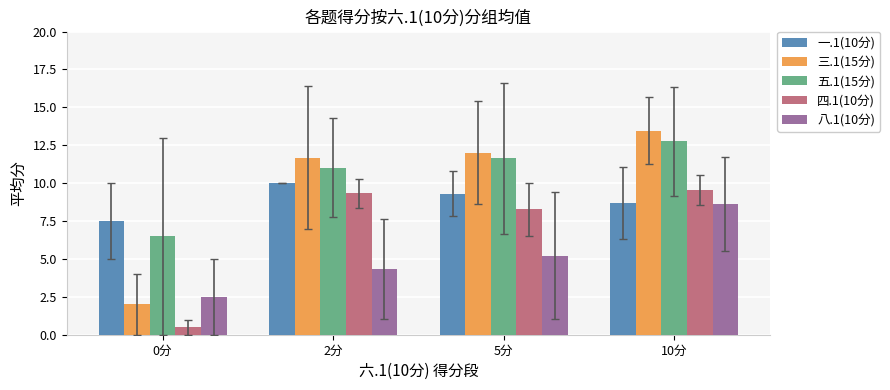

Which category has the lowest value across all series?

0分